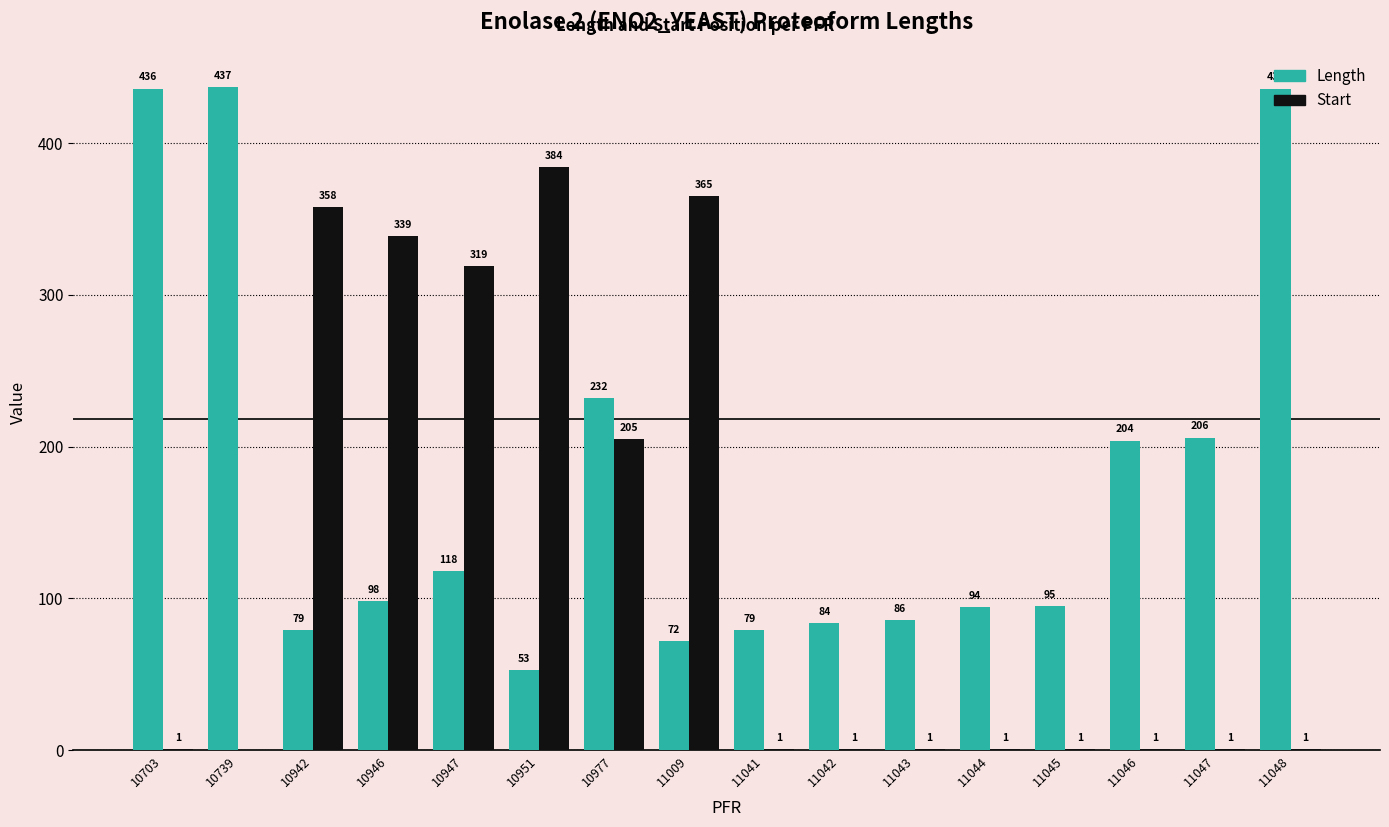

Which series has the largest total across all categories?

Length